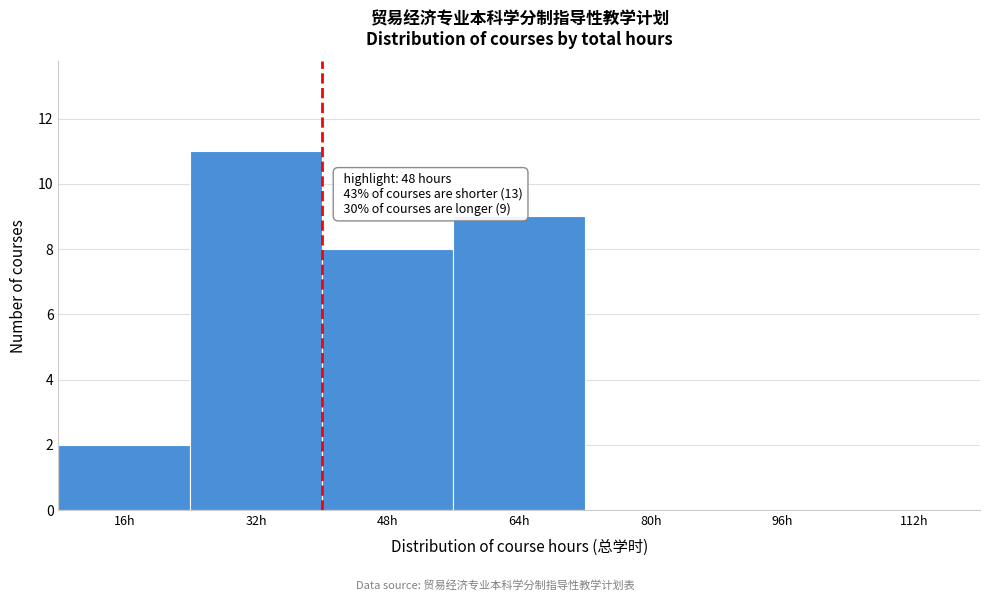

Reading left to right, extract all data points from this chart.

16h=2	32h=11	48h=8	64h=9	80h=0	96h=0	112h=0